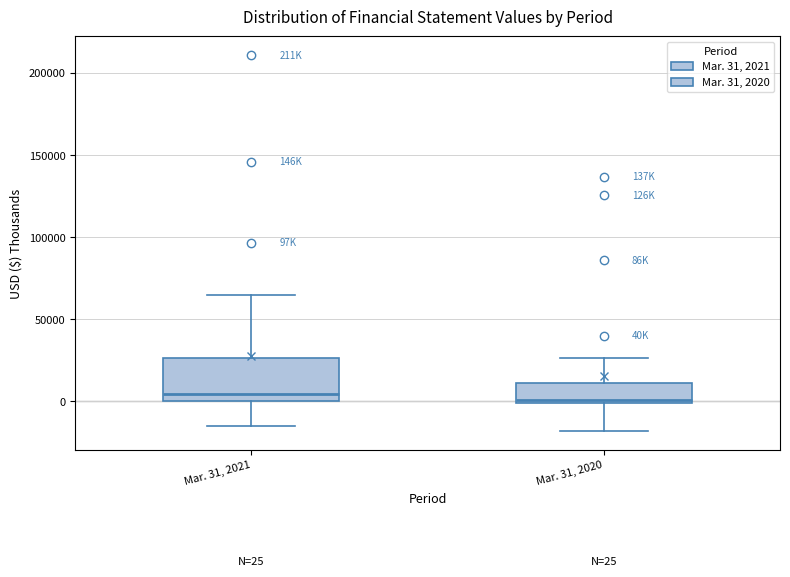

Which box is the tallest, from its lower edge to its upper edge?

Mar. 31, 2021